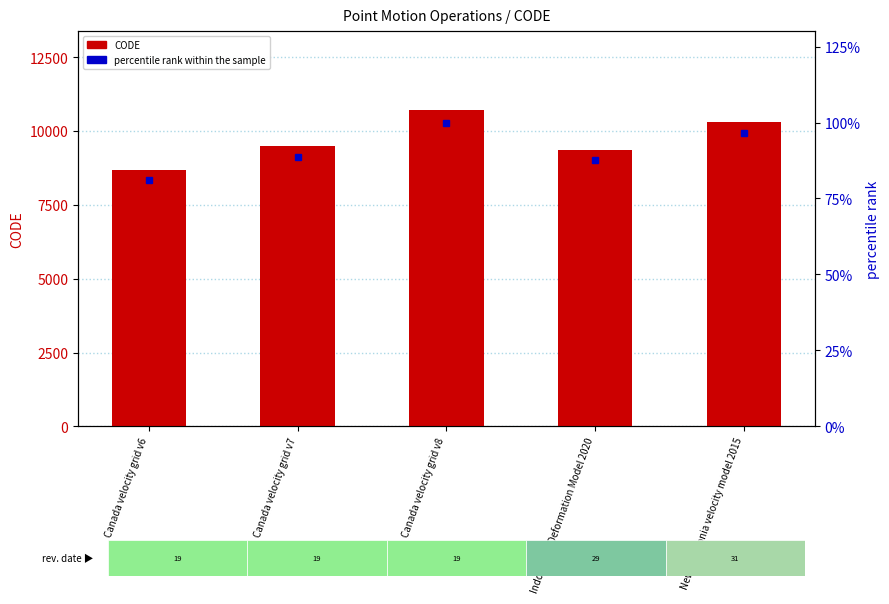

Which series has the widest spread of values?

CODE